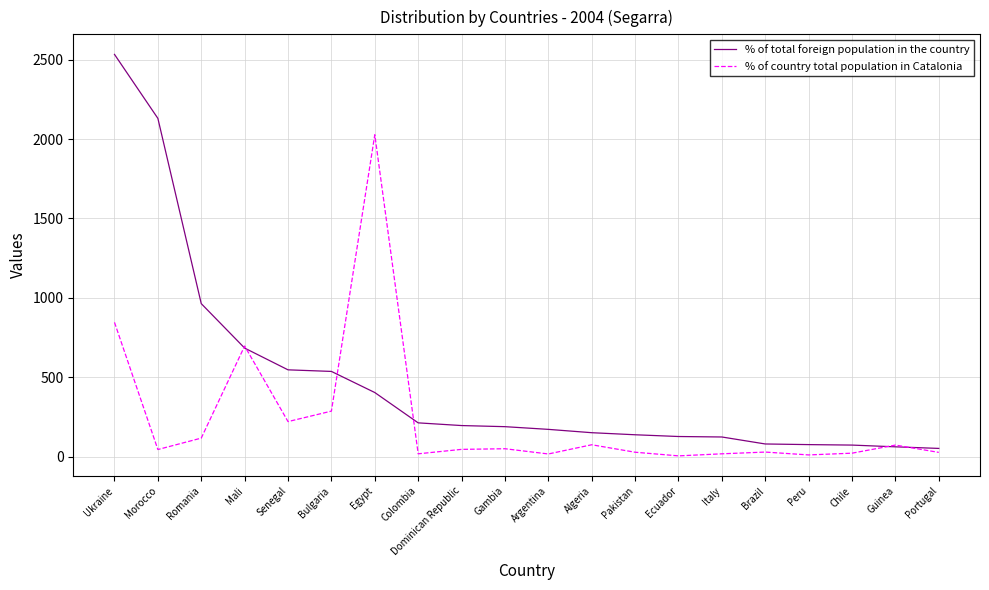

What are all the series names shown in the legend?

% of total foreign population in the country, % of country total population in Catalonia